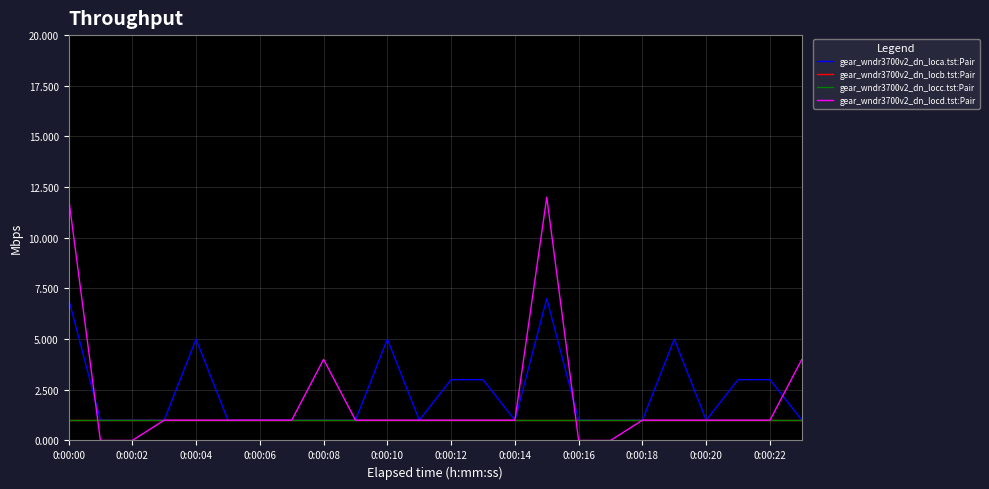

What is the label of the 21st point from the left?

0:00:20